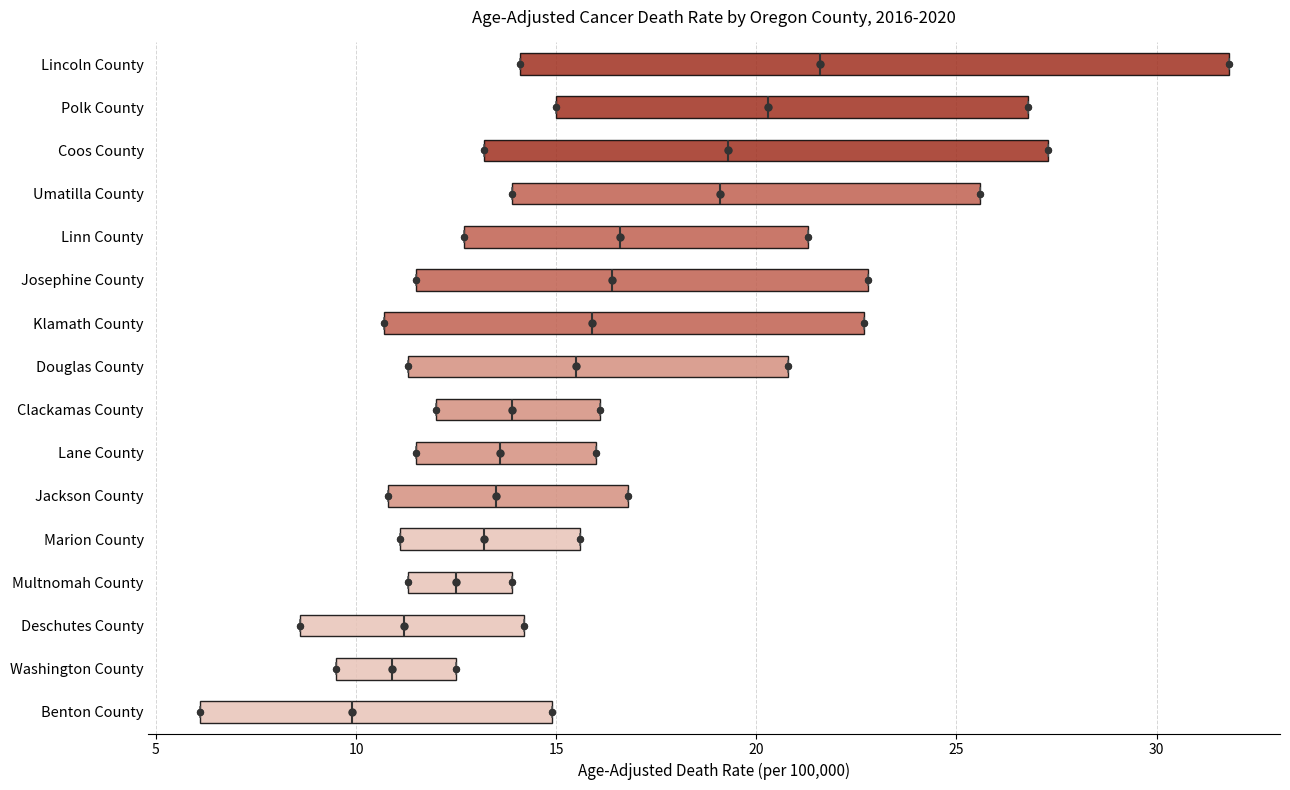

Reading bottom to top, transcribe this box plot: for each box, give where its median line is, the range the box spans, and where its two whiskers end, as read against the x-axis. The values are not printed on the chart, so give them approximately, as read against the axis.

Benton County: median 10.0, box 6.0 to 15.0, whiskers 6.0 to 15.0
Washington County: median 11.0, box 9.5 to 12.5, whiskers 9.5 to 12.5
Deschutes County: median 11.0, box 8.5 to 14.0, whiskers 8.5 to 14.0
Multnomah County: median 12.5, box 11.5 to 14.0, whiskers 11.5 to 14.0
Marion County: median 13.0, box 11.0 to 15.5, whiskers 11.0 to 15.5
Jackson County: median 13.5, box 11.0 to 17.0, whiskers 11.0 to 17.0
Lane County: median 13.5, box 11.5 to 16.0, whiskers 11.5 to 16.0
Clackamas County: median 14.0, box 12.0 to 16.0, whiskers 12.0 to 16.0
Douglas County: median 15.5, box 11.5 to 21.0, whiskers 11.5 to 21.0
Klamath County: median 16.0, box 10.5 to 22.5, whiskers 10.5 to 22.5
Josephine County: median 16.5, box 11.5 to 23.0, whiskers 11.5 to 23.0
Linn County: median 16.5, box 12.5 to 21.5, whiskers 12.5 to 21.5
Umatilla County: median 19.0, box 14.0 to 25.5, whiskers 14.0 to 25.5
Coos County: median 19.5, box 13.0 to 27.5, whiskers 13.0 to 27.5
Polk County: median 20.5, box 15.0 to 27.0, whiskers 15.0 to 27.0
Lincoln County: median 21.5, box 14.0 to 32.0, whiskers 14.0 to 32.0